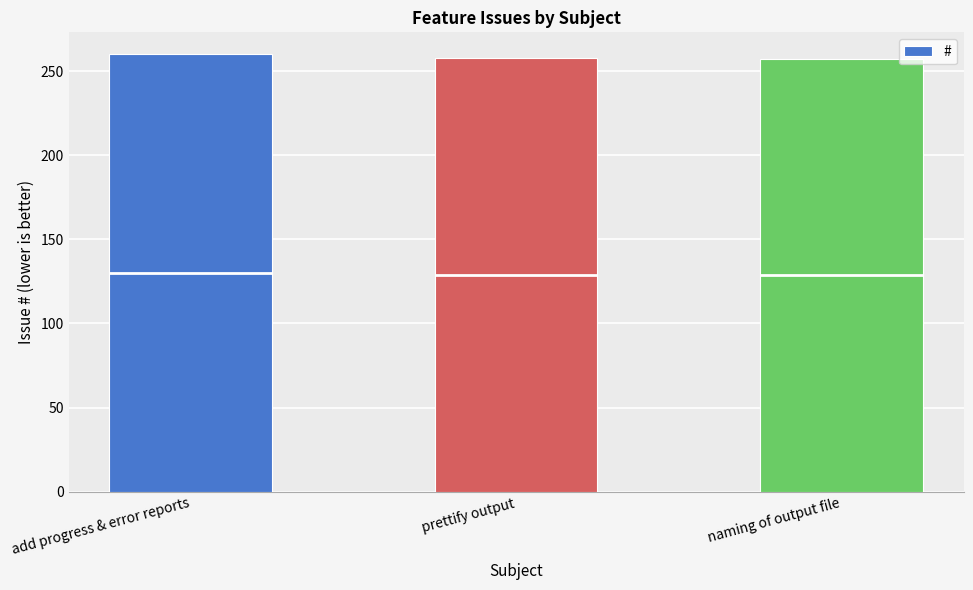

What is the difference between the maximum and minimum values?

3